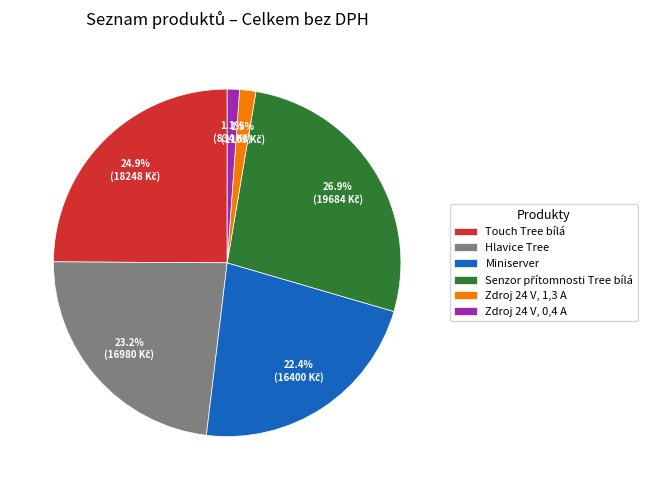

Does any single category account for the majority?

No